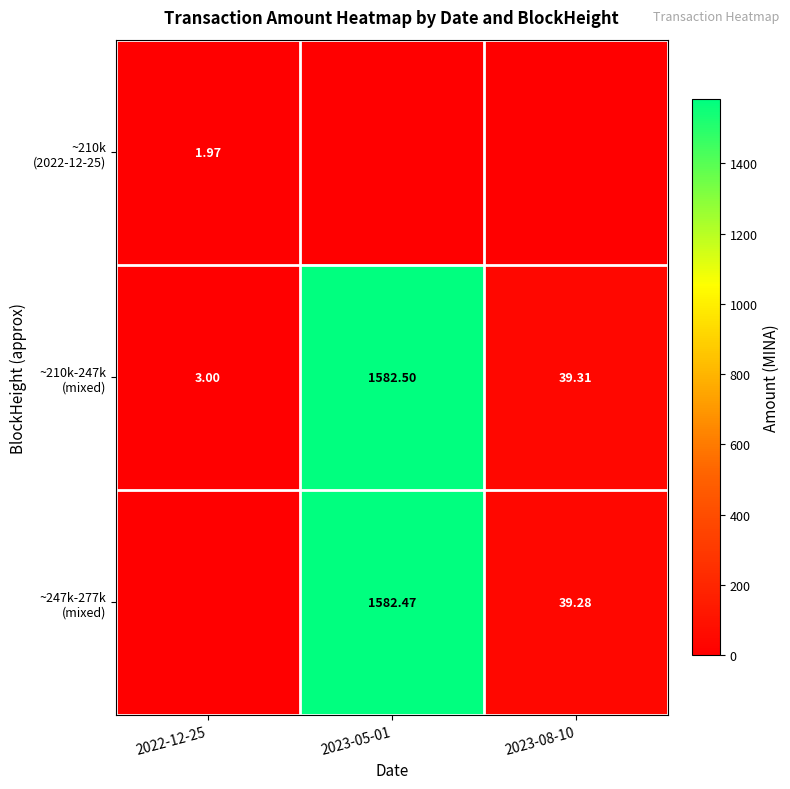

How many data points in ~247k-277k (mixed) are above 39?

2